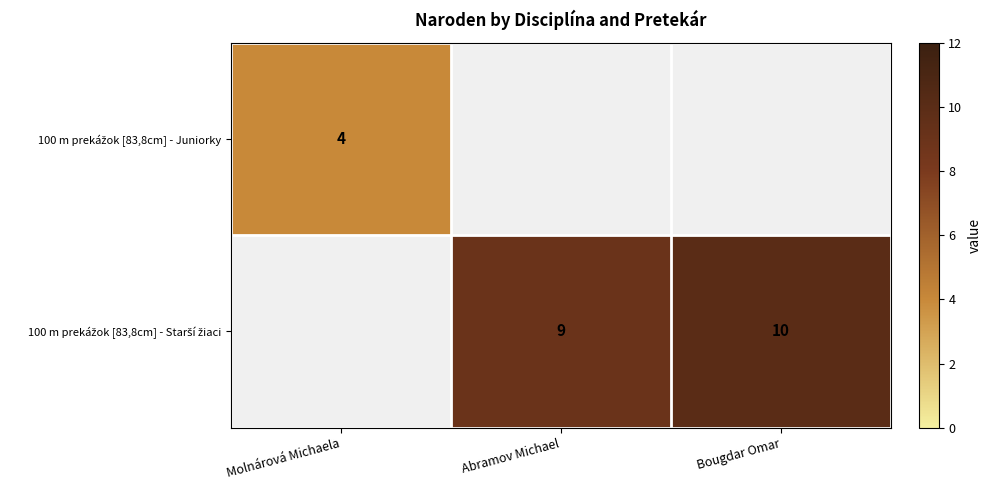

What is the maximum value shown in the chart?

10.0